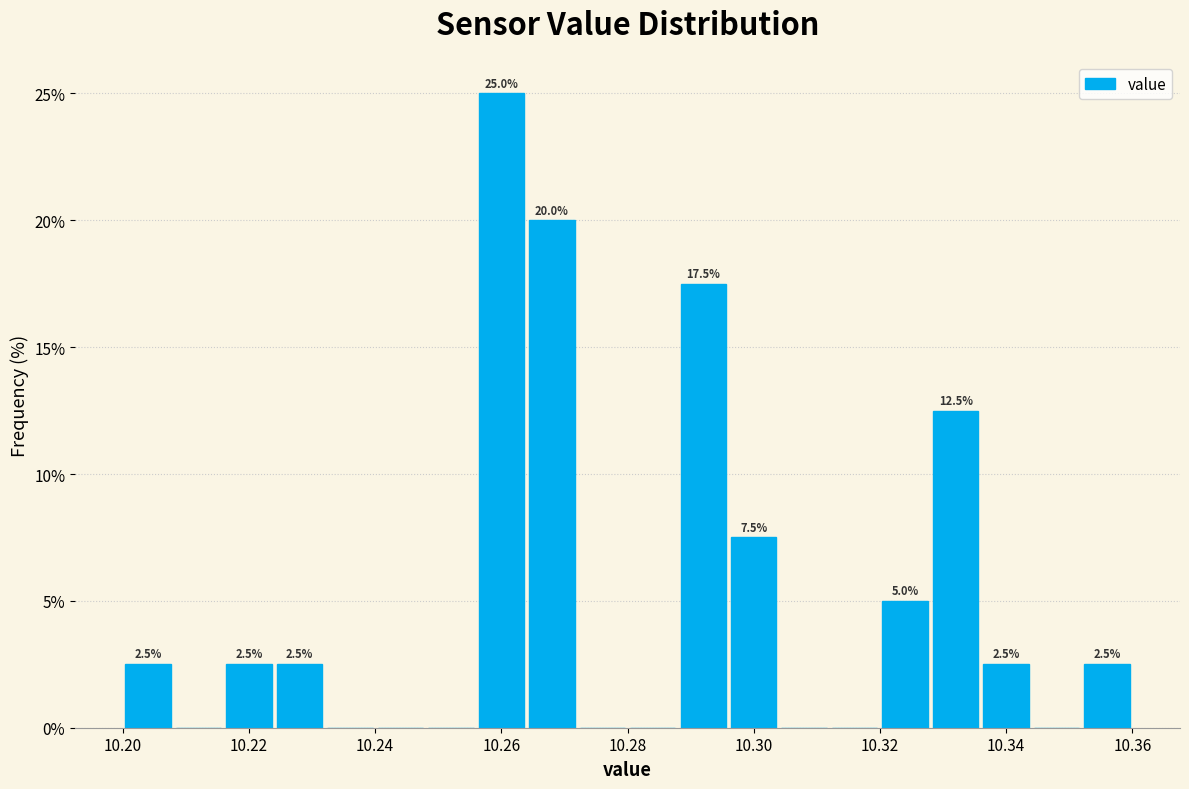

Which range on the x-axis has the tallest bar?

10.256 to 10.264